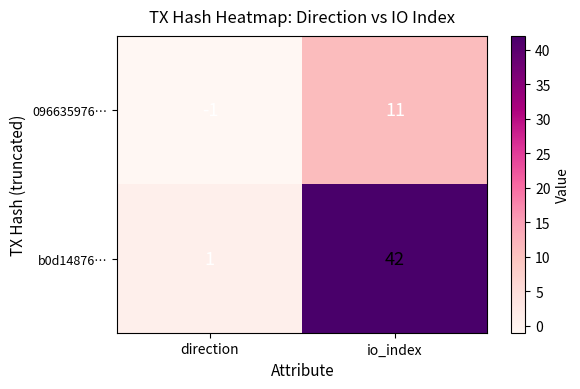

Which category has the highest value across all series?

io_index